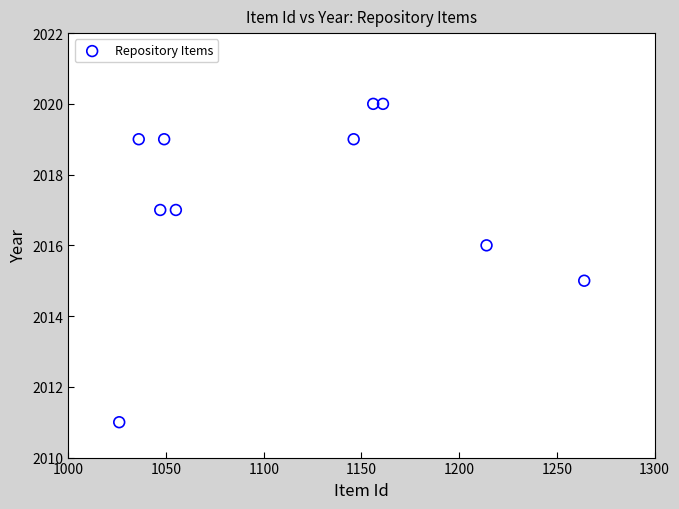

What is the range of Y values (max minus min)?

9